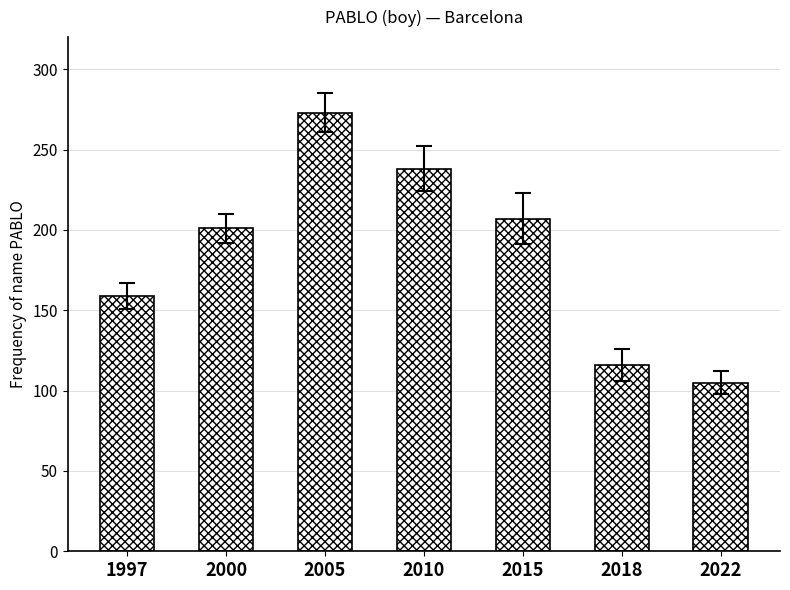

What is the value of the 2nd bar from the left?

201